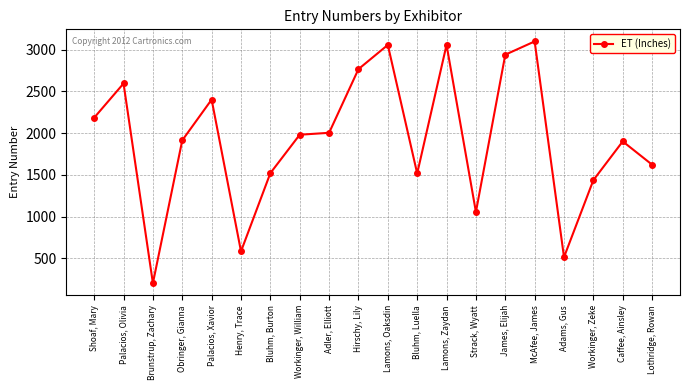

What is the smallest value displayed?

201